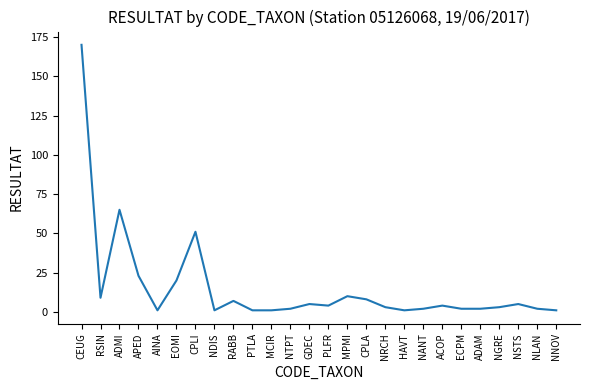

What is the change in value from ACOP to NGRE?

-1